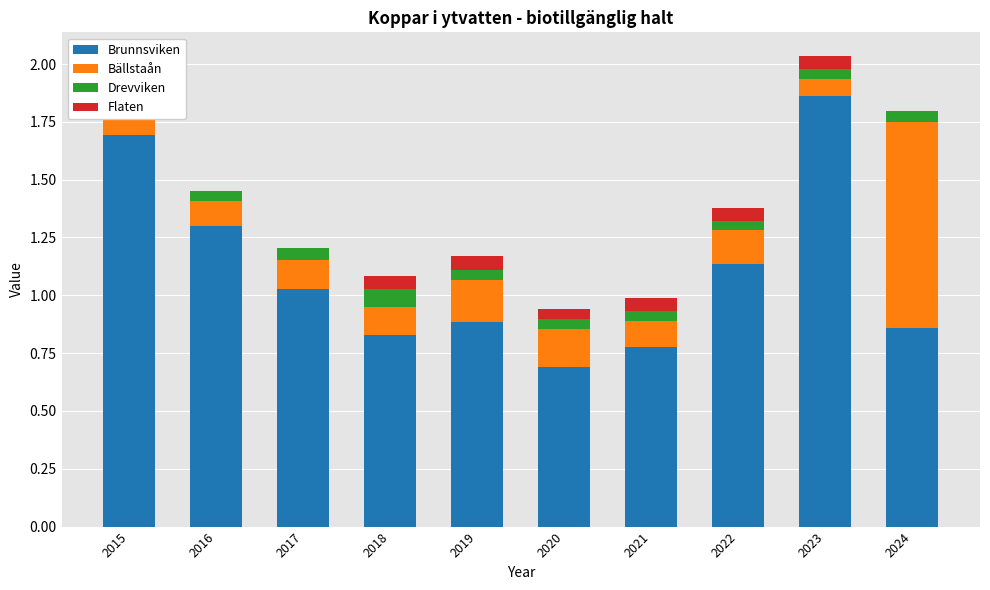

What is the difference between the maximum and minimum values in the Drevviken series?

0.1